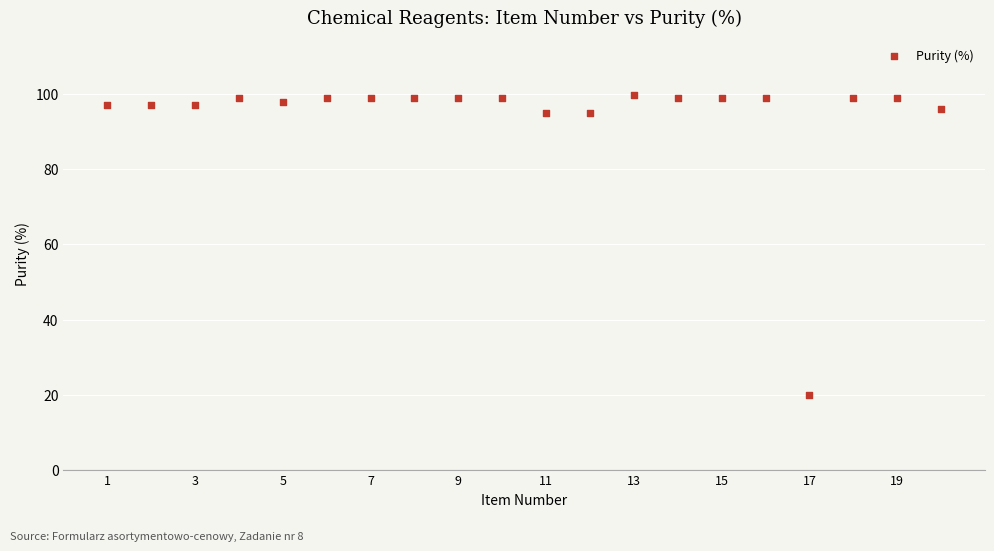

What is the range of X values (max minus min)?

19.0